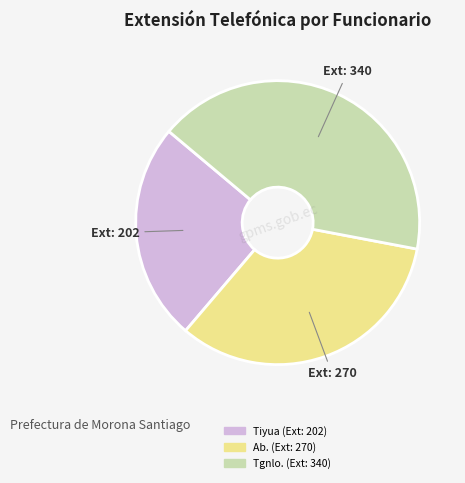

Between Ext: 202 and Ext: 270, which is larger?

Ext: 270